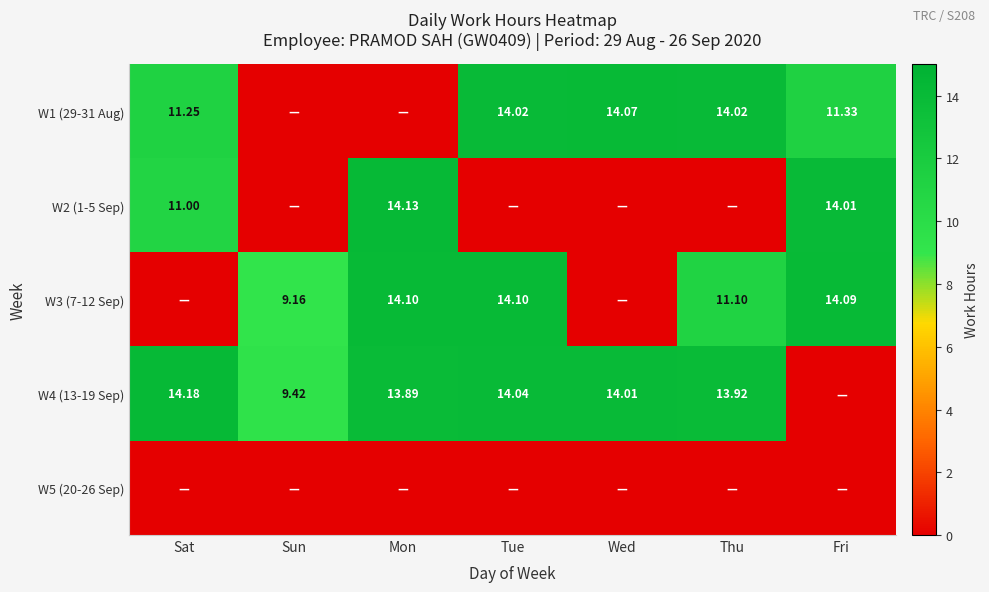

Is the value of W4 (13-19 Sep) at Sun greater than the value of W3 (7-12 Sep) at Mon?

No